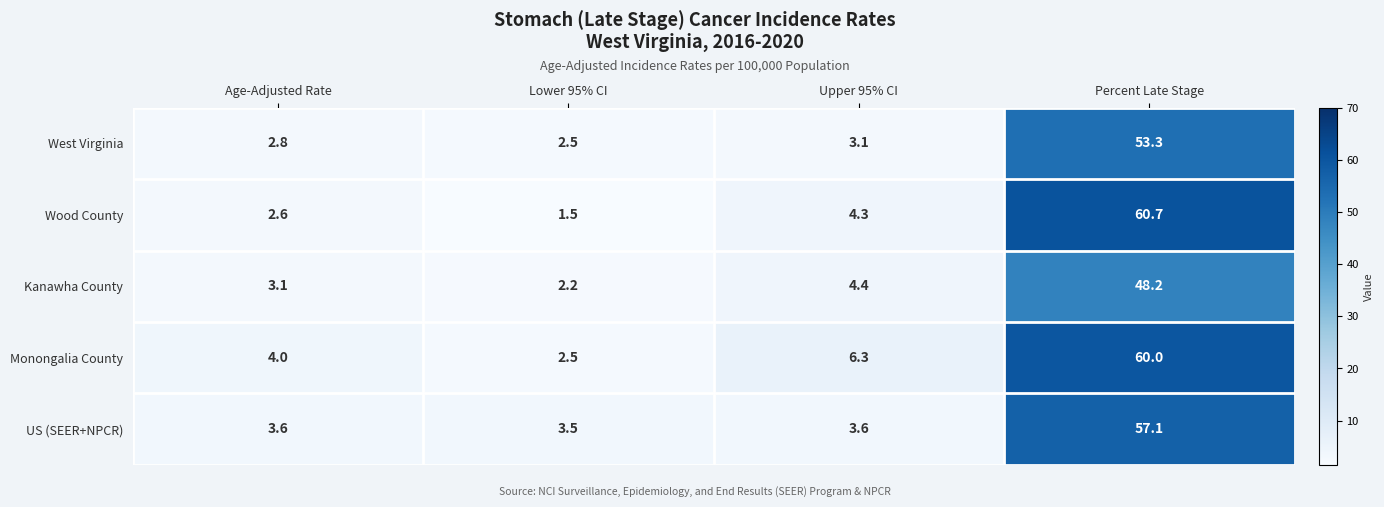

What is the approximate value of US (SEER+NPCR) at Lower 95% CI?

3.5